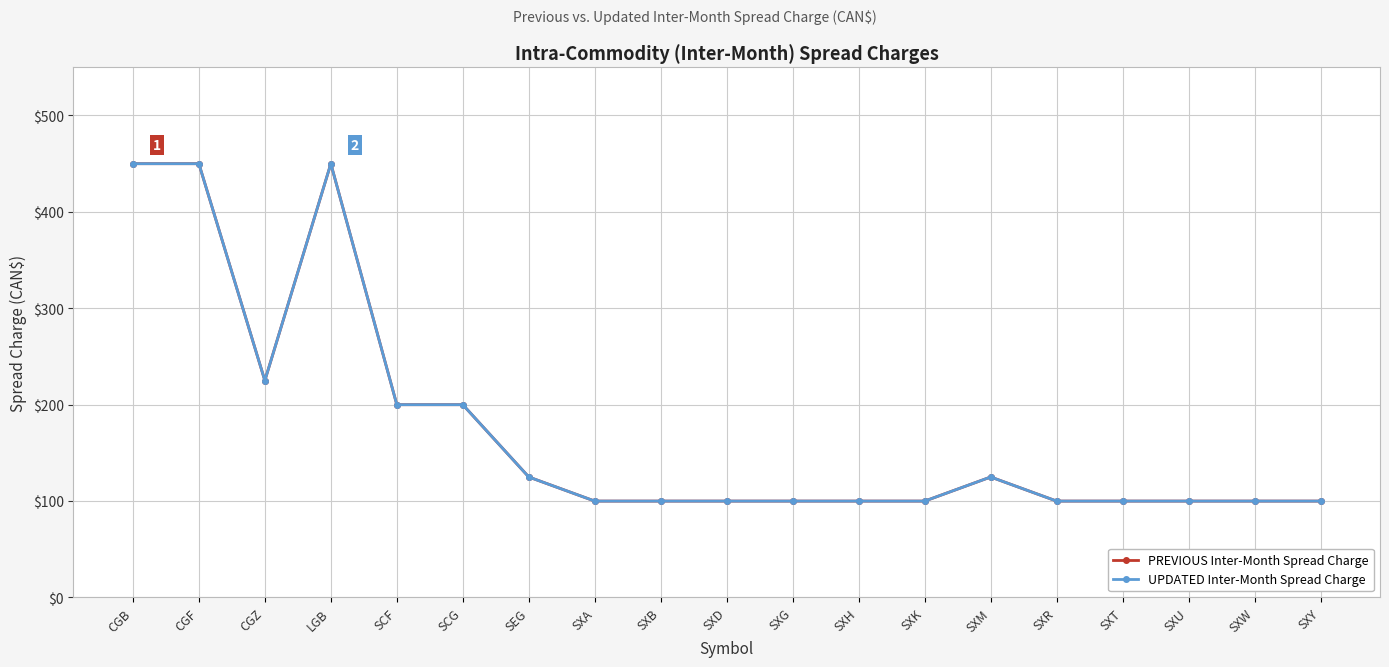

How many lines are shown in the chart?

2